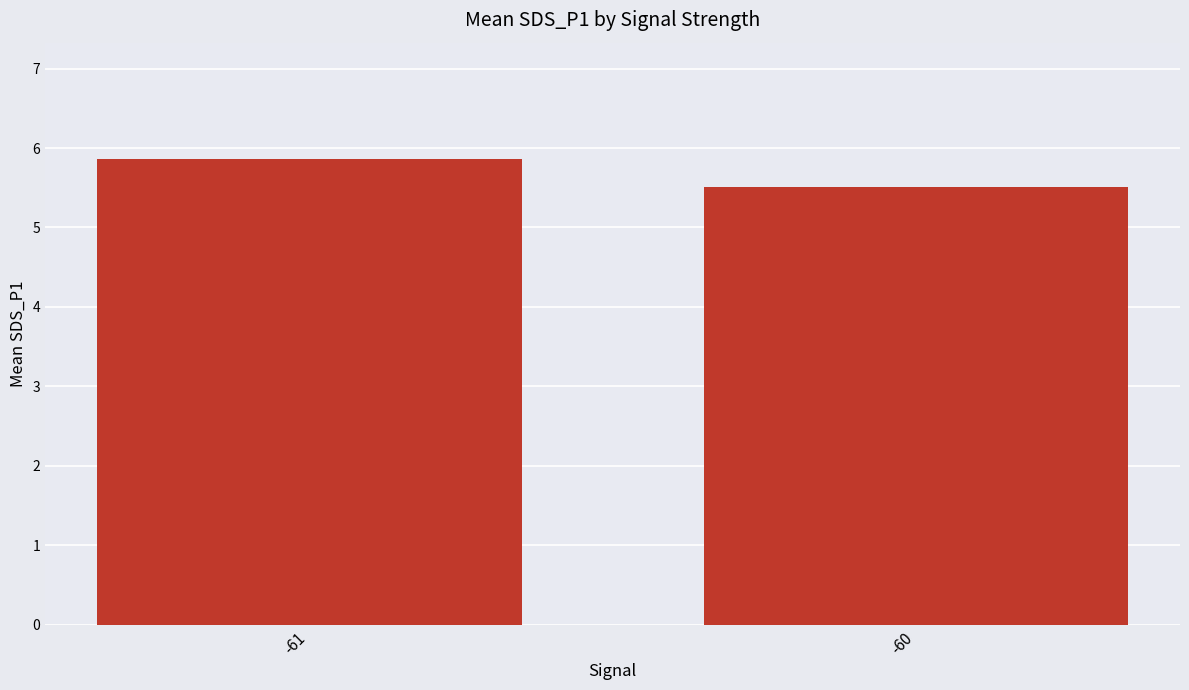

Reading left to right, extract all data points from this chart.

5.9	5.5